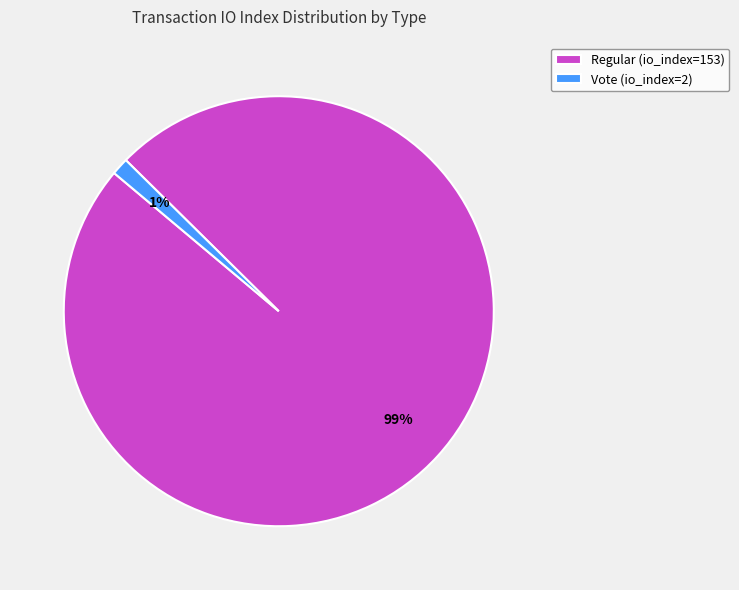

Which has a higher value, Regular (io_index=153) or Vote (io_index=2)?

Regular (io_index=153)